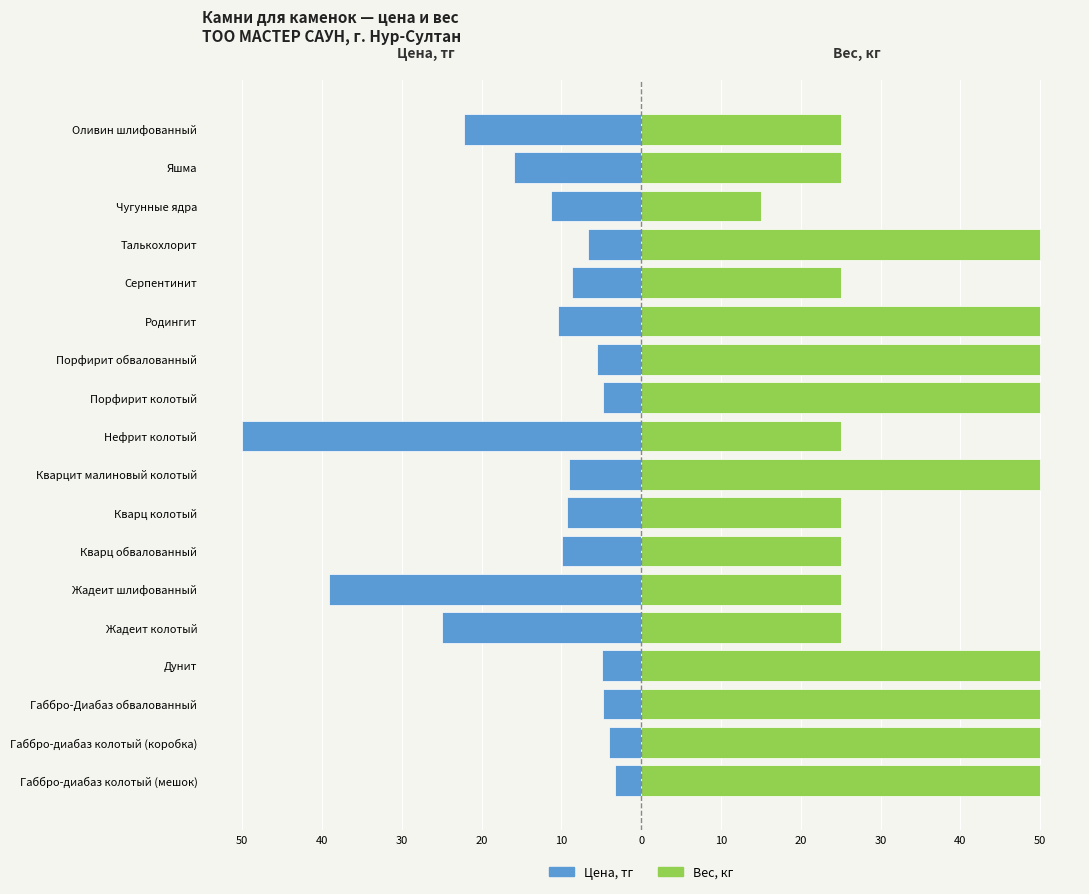

What is the difference between the second highest and minimum values in the Вес, кг series?

35.0